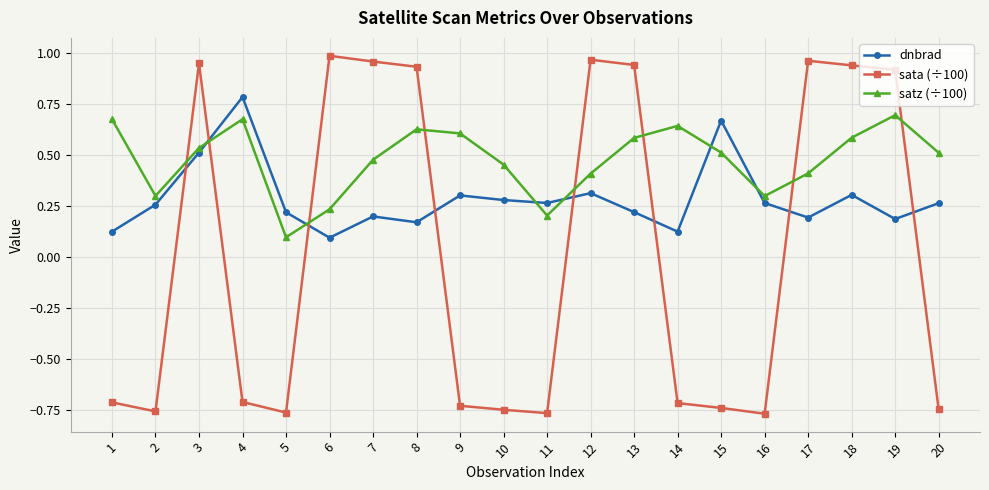

In satz (÷100), how many points are higher than both neighbors (excluding endpoints)?

4